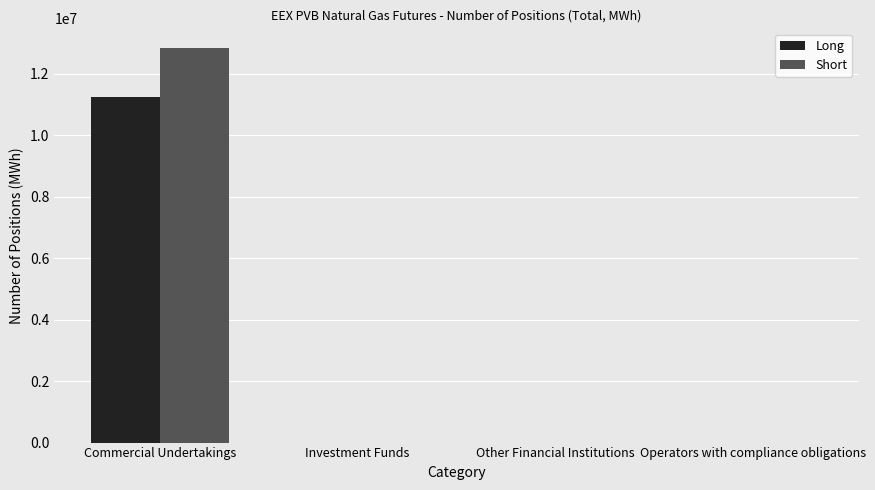

The value of Long at Other Financial Institutions is 3669156. True or false?

False